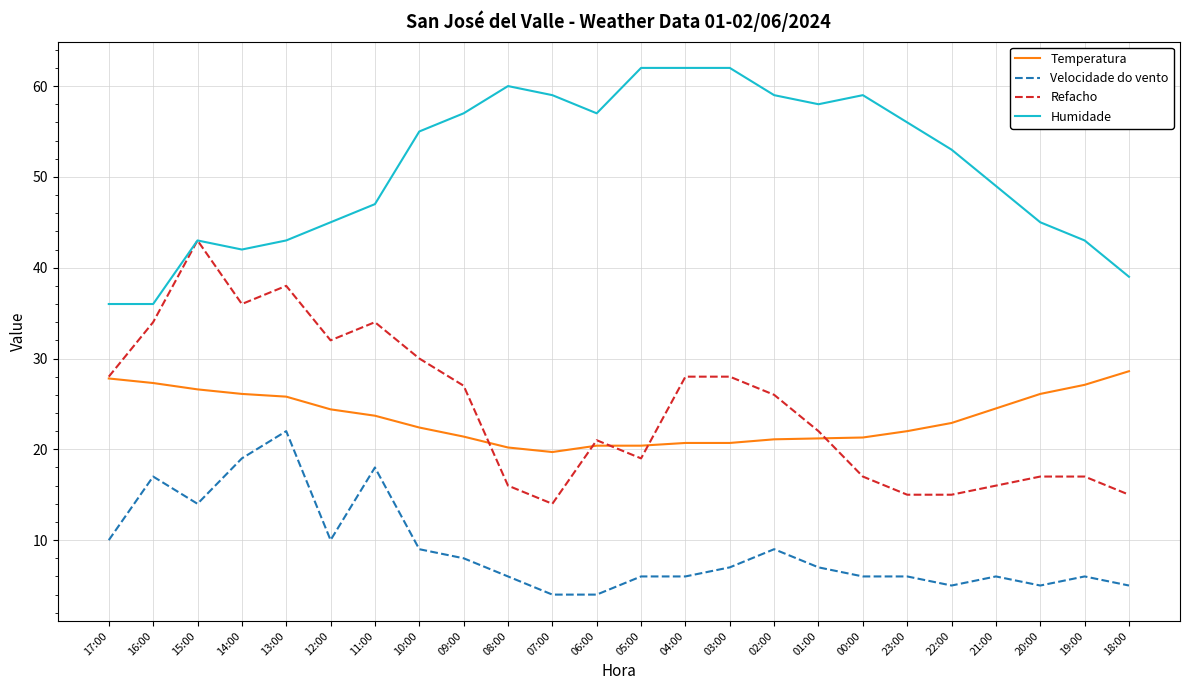

Which series has the largest total across all categories?

Humidade